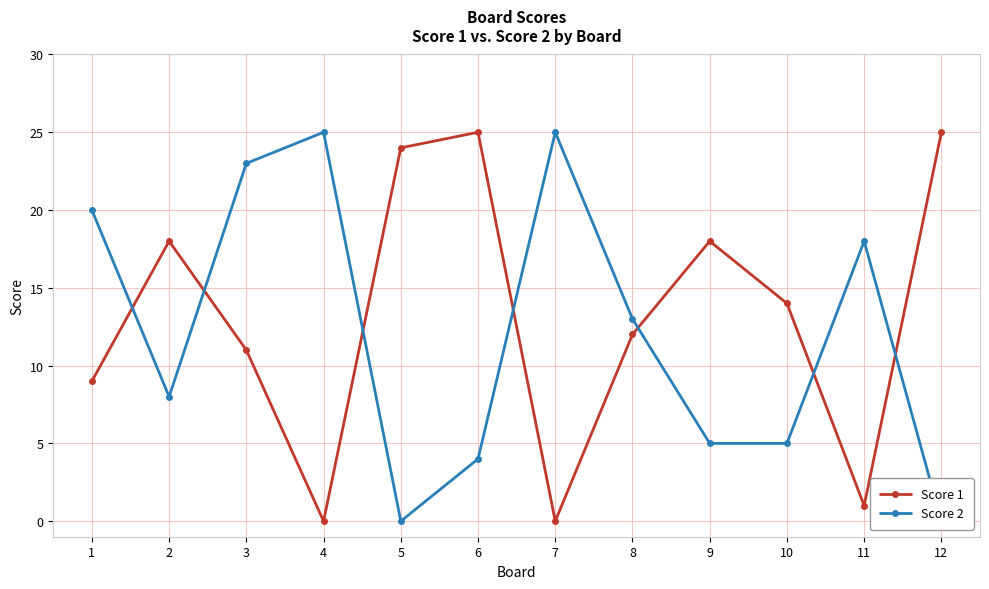

At 1, list the series in order from largest to smallest.

Score 2, Score 1